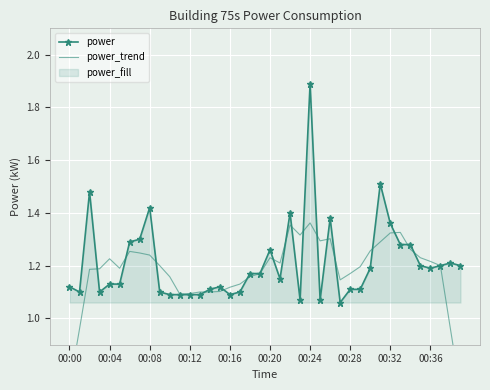

What is the value of the power_trend point at the 4th from the left?

1.2